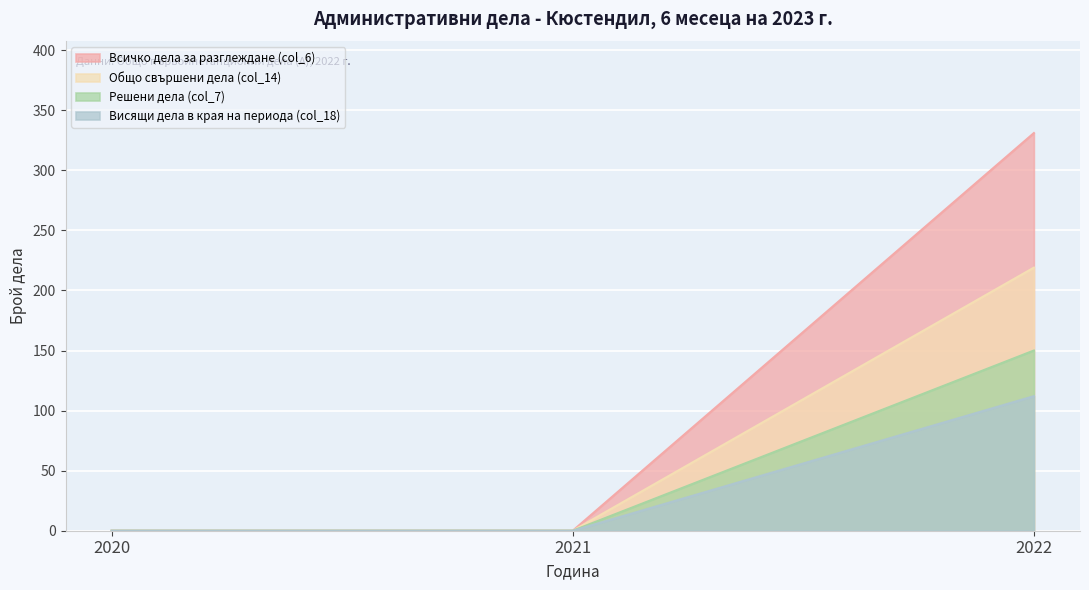

Count the Всичко дела за разглеждане (col_6) values in the range 0 to 331.

3